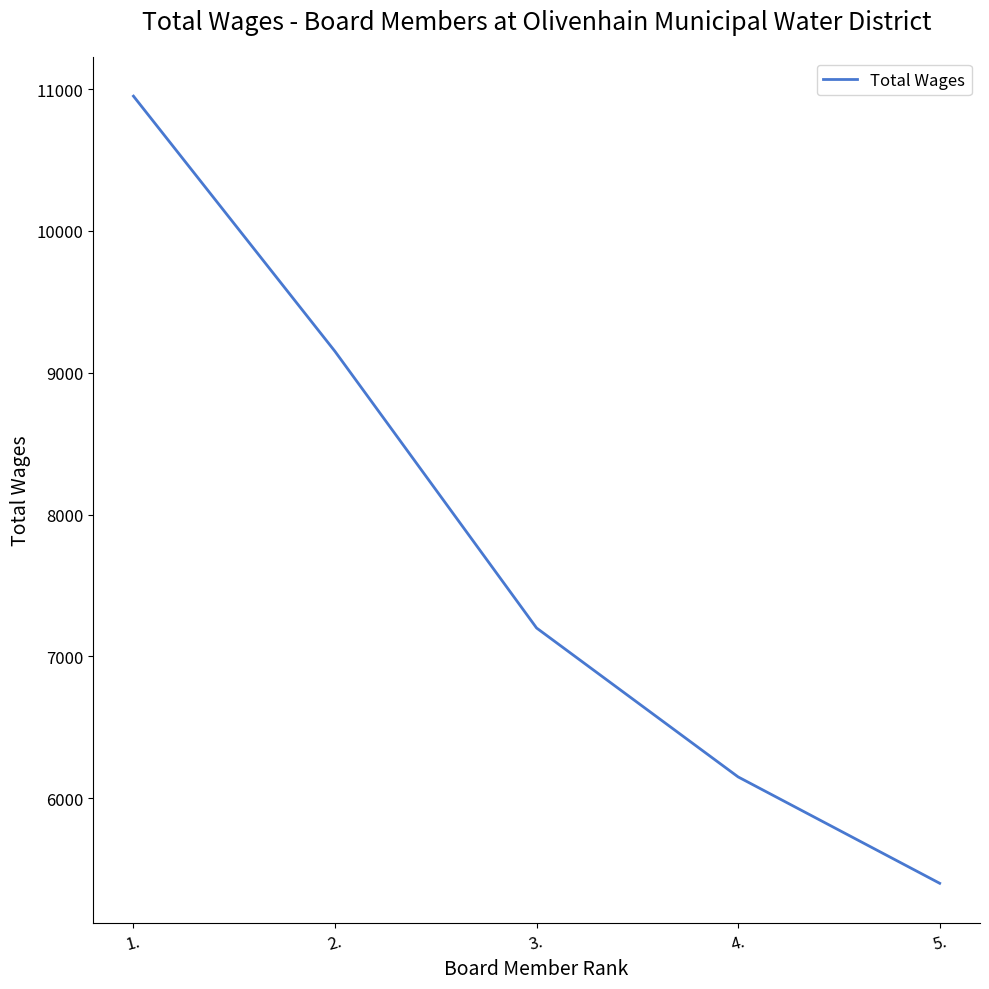

True or false: the data shows 10950 at 1..

True